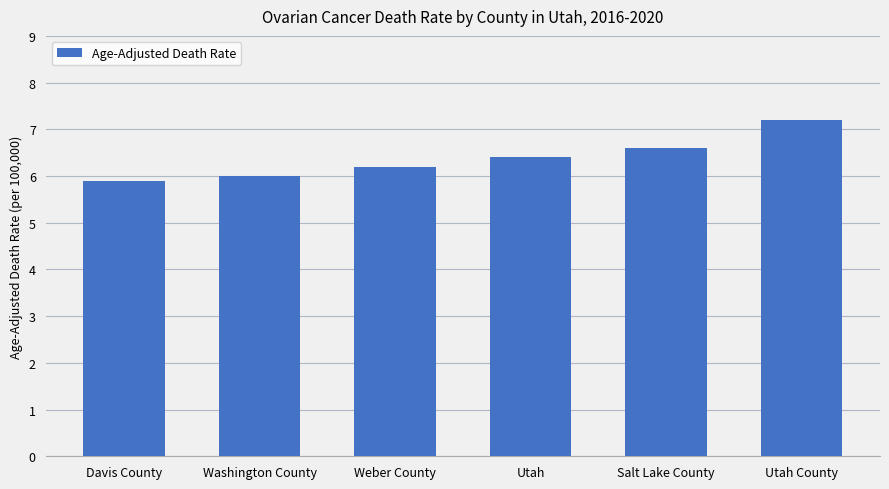

What is the label of the 2nd bar from the right?

Salt Lake County